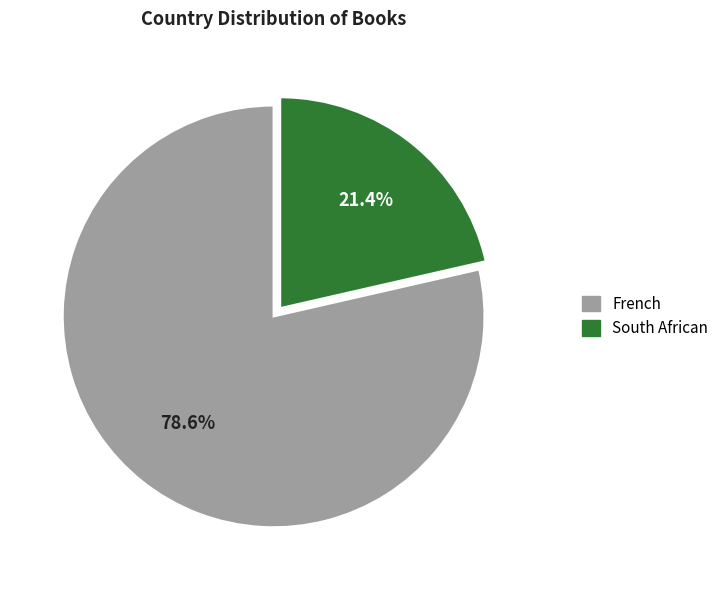

Which category has the biggest portion of the pie?

French